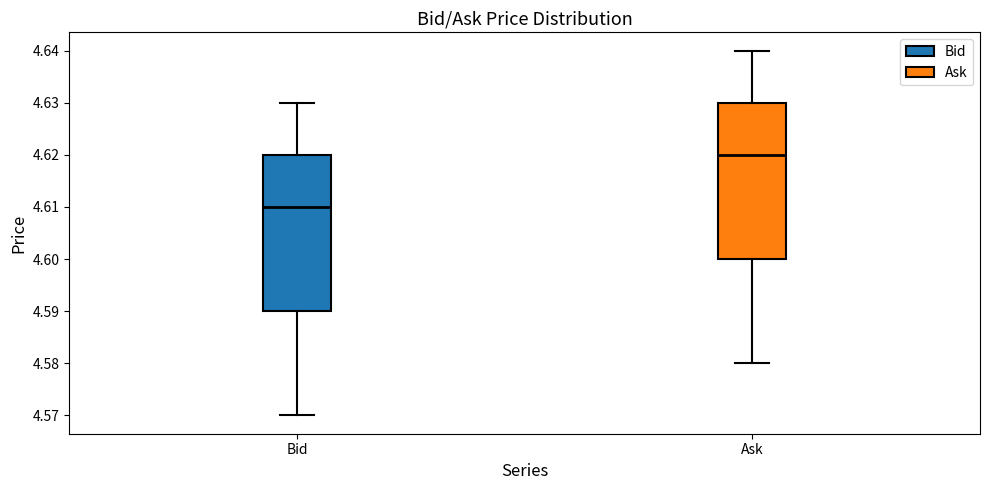

Reading left to right, read every box against the y-axis: the position of its median line, the range the box covers, and the ends of its whiskers. The values are not printed on the chart, so give them approximately, as read against the axis.

Bid: median 4.61, box 4.59 to 4.62, whiskers 4.57 to 4.63
Ask: median 4.62, box 4.60 to 4.63, whiskers 4.58 to 4.64